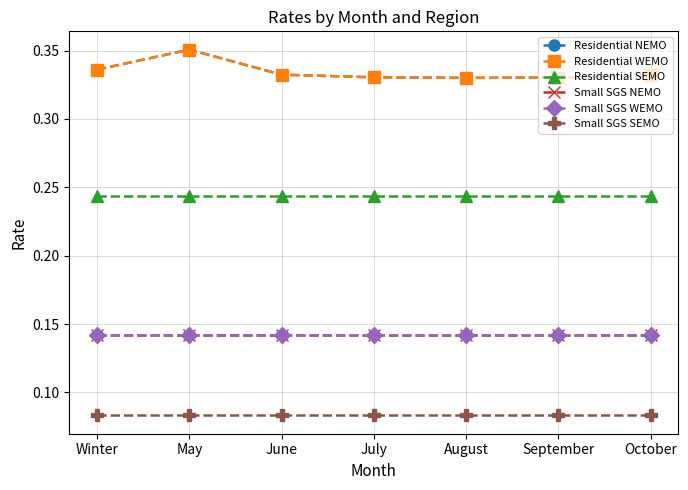

True or false: Residential WEMO and Small SGS WEMO cross at least once.

False